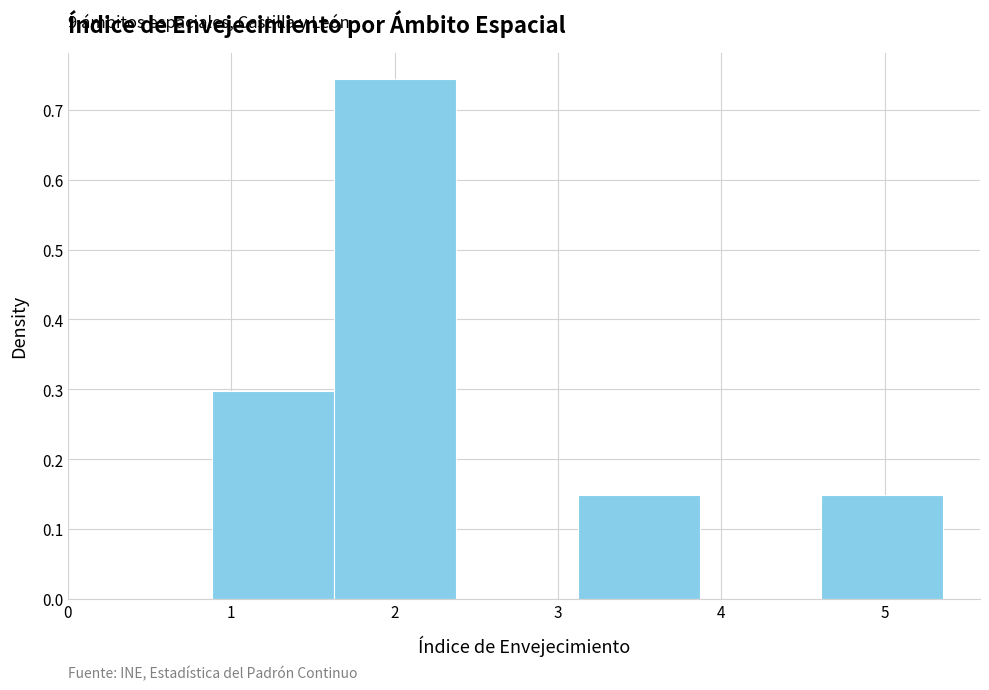

Which range on the x-axis has the tallest bar?

1.6 to 2.4